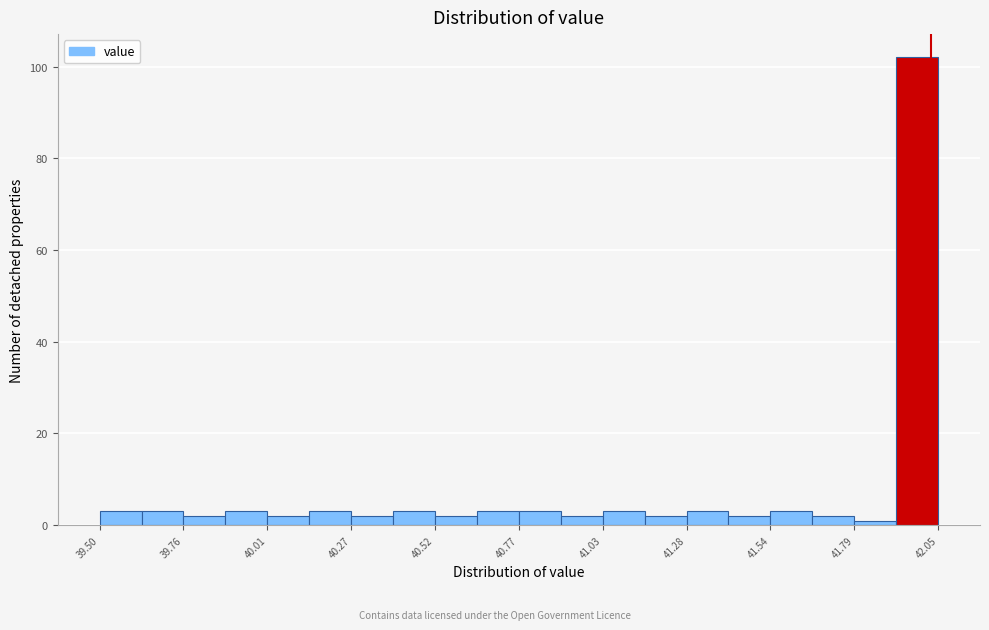

Around what value on the x-axis is the tallest bar? Give the approximate position of its centre, as read against the axis.

42.00